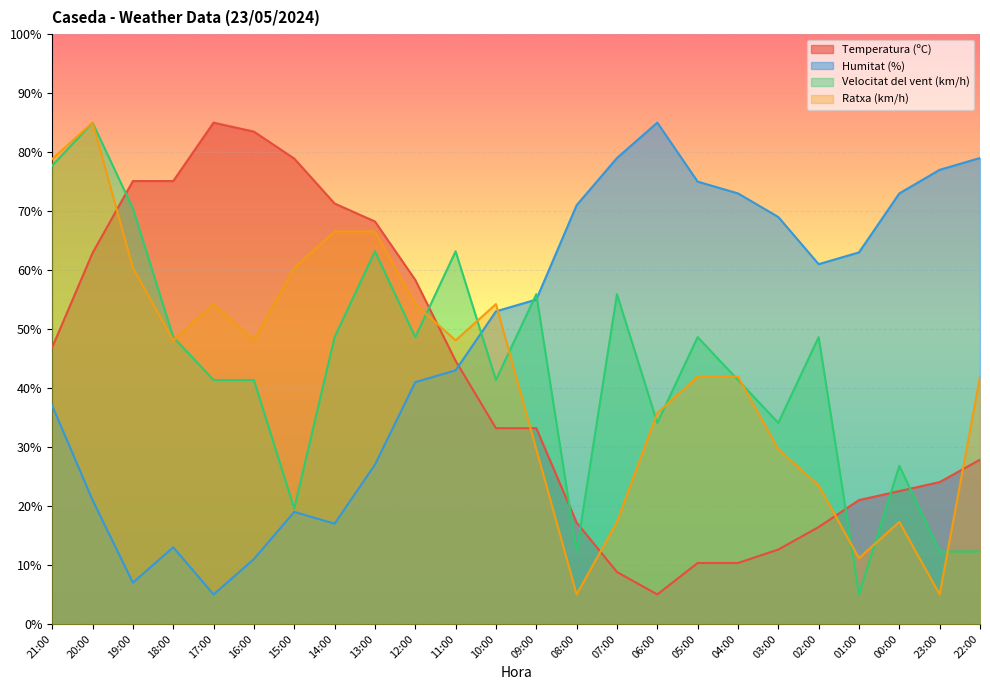

Where does the Temperatura (ºC) series first go above 33?

21:00